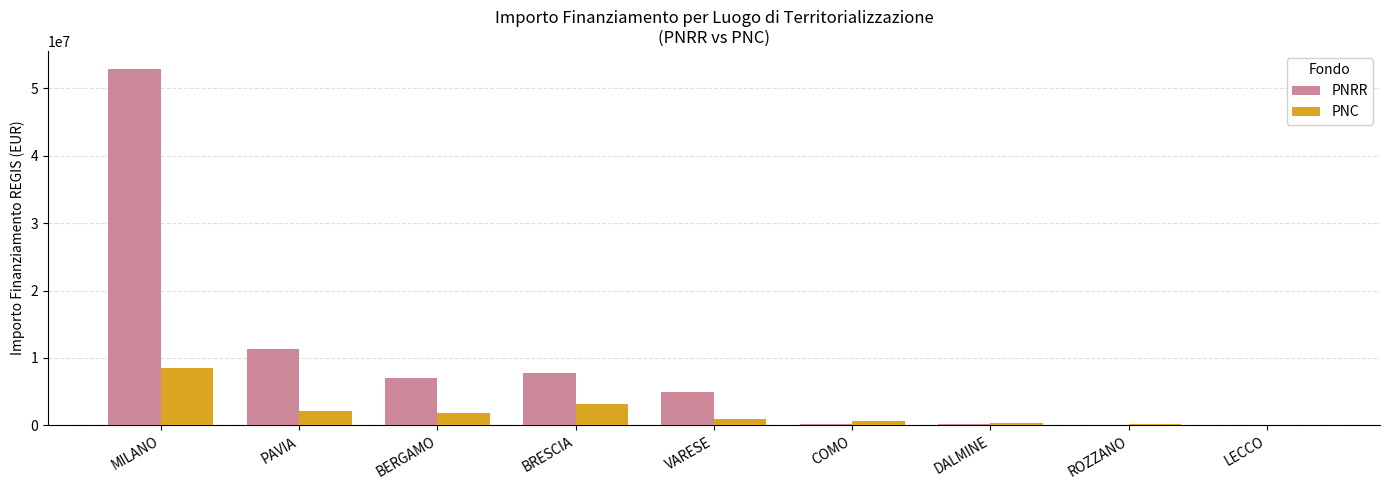

At which category is the sum across all series the highest?

MILANO